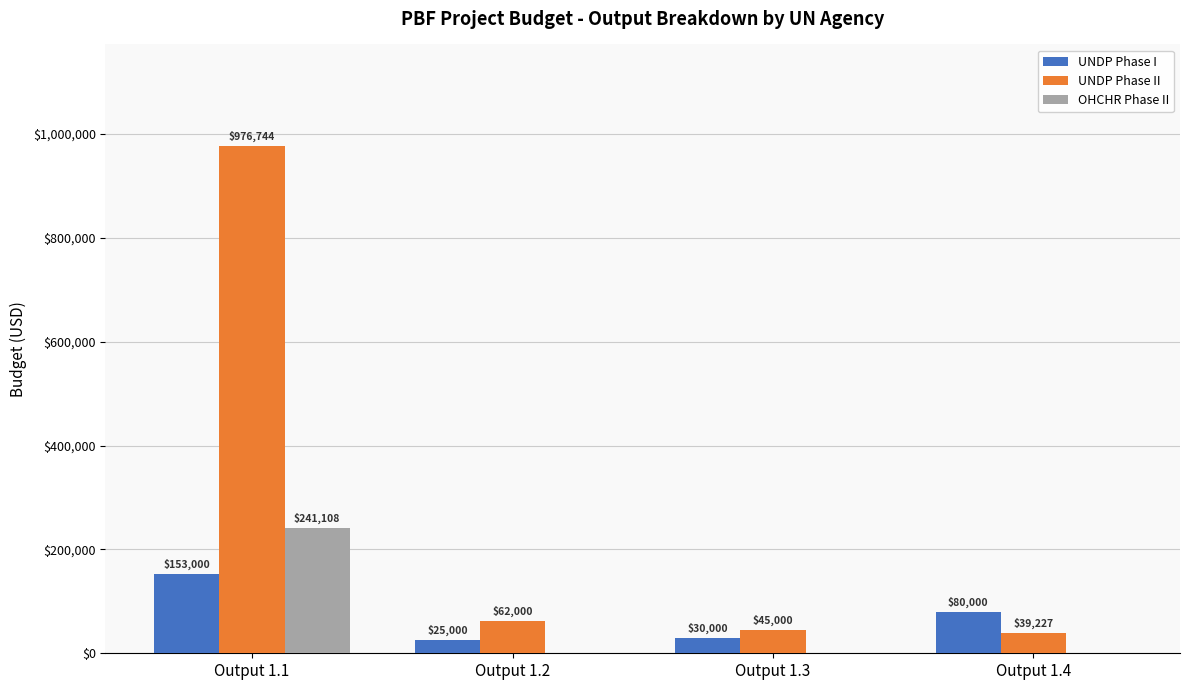

Is the value of UNDP Phase II at Output 1.2 greater than the value of UNDP Phase I at Output 1.3?

Yes